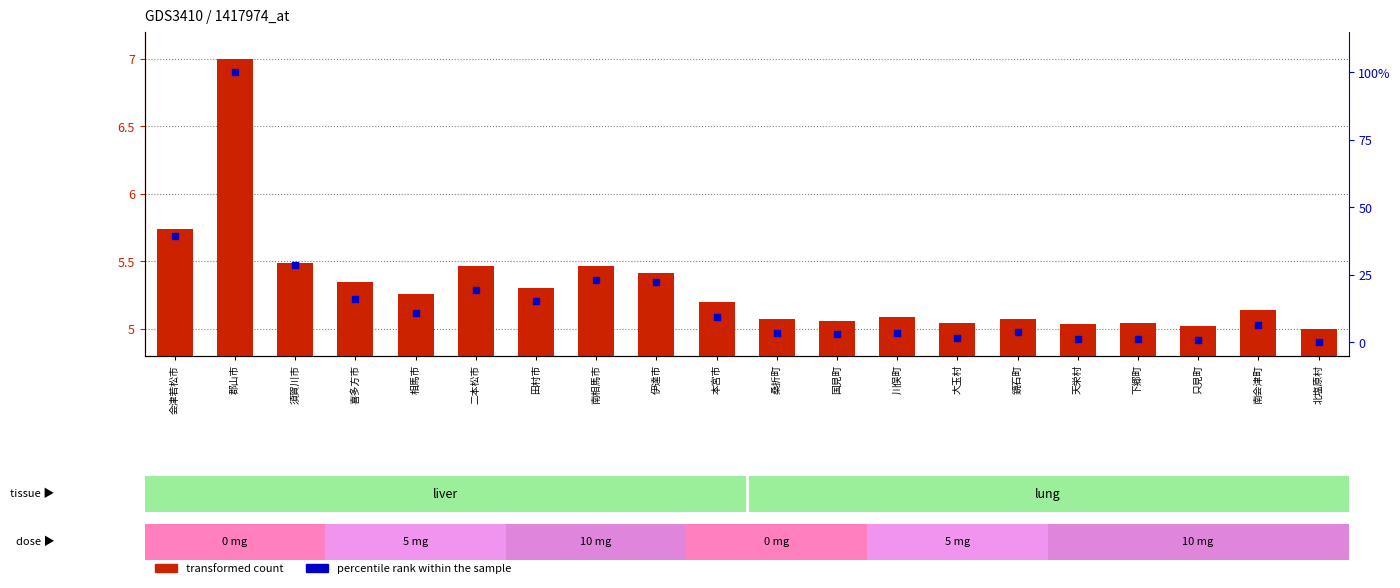

Which series has the widest spread of Y values?

percentile rank within the sample